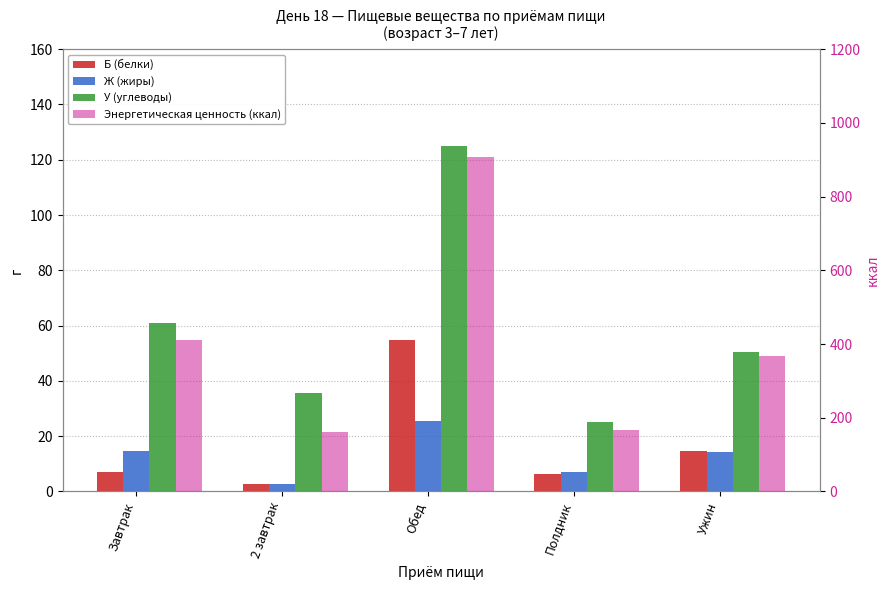

Reading left to right, extract all data points from this chart.

Б (белки): Завтрак=7.0	2 завтрак=2.5	Обед=54.8	Полдник=6.4	Ужин=14.5
Ж (жиры): Завтрак=14.7	2 завтрак=2.7	Обед=25.4	Полдник=7.0	Ужин=14.3
У (углеводы): Завтрак=61.0	2 завтрак=35.7	Обед=125.0	Полдник=25.0	Ужин=50.3
Энергетическая ценность (ккал): Завтрак=411.2	2 завтрак=161.5	Обед=907.5	Полдник=166.2	Ужин=367.5